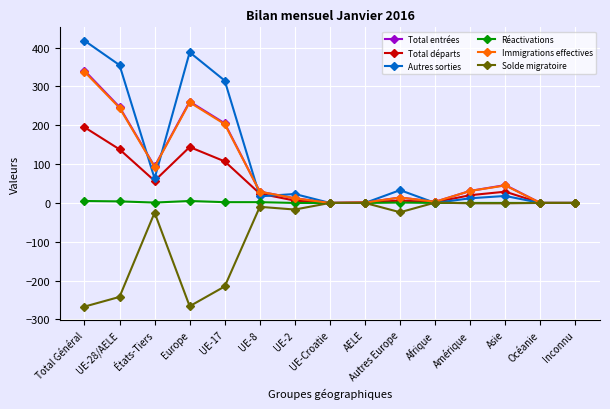

The Total départs series shows 100 at Europe. True or false?

False